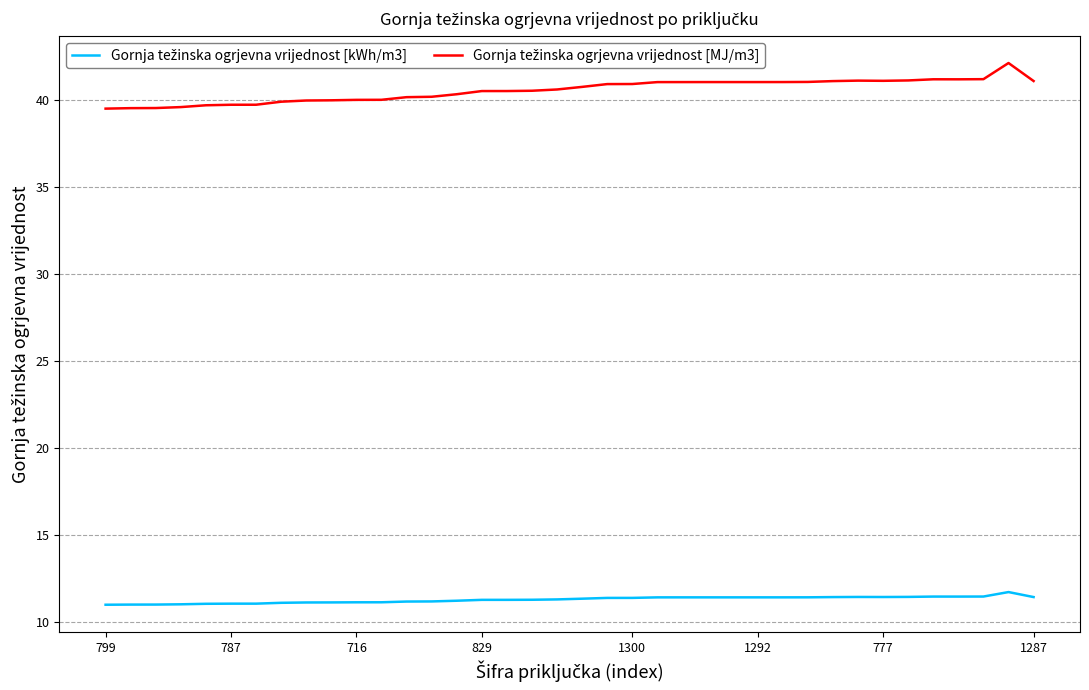

What is the minimum value shown in the chart?

11.0